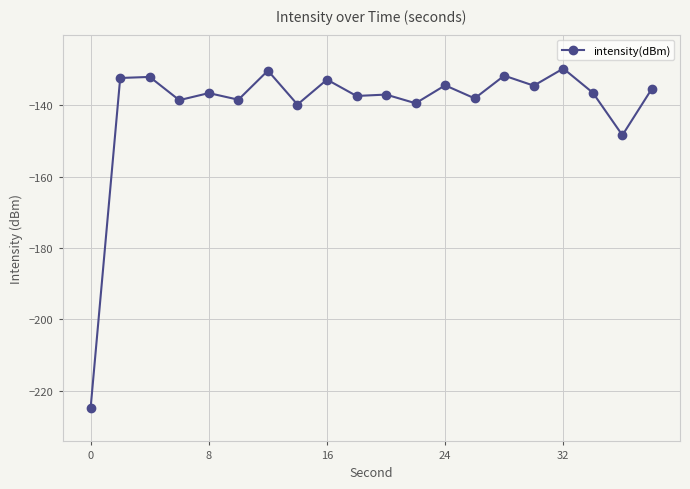

True or false: there are more than 1 points higher than both neighbors.

True